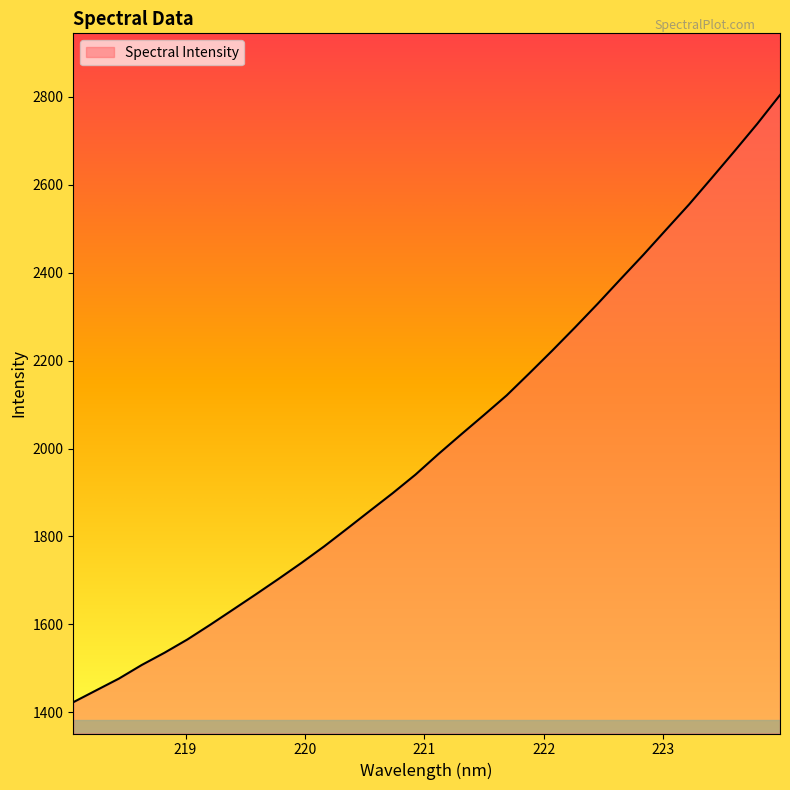

What is the greatest value displayed?

2804.1